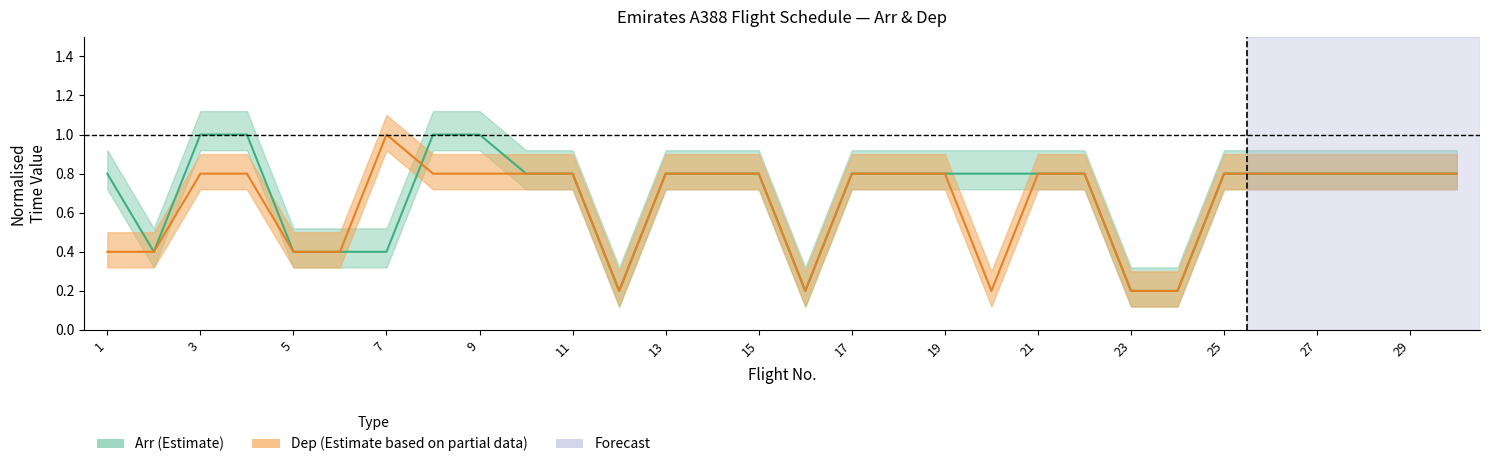

What is the value of the Dep point at the 29th from the left?

0.8